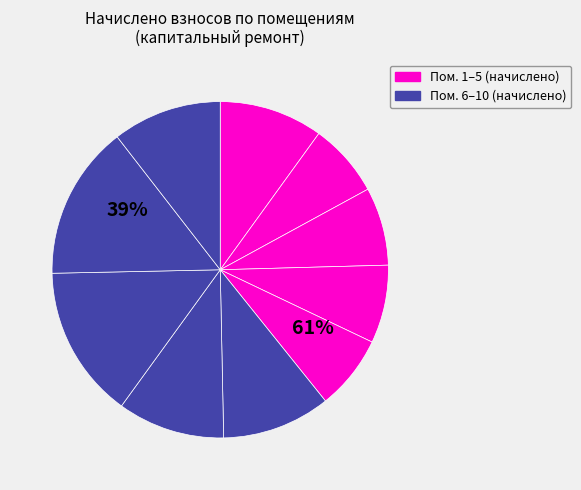

Between 10 and 4, which is larger?

10